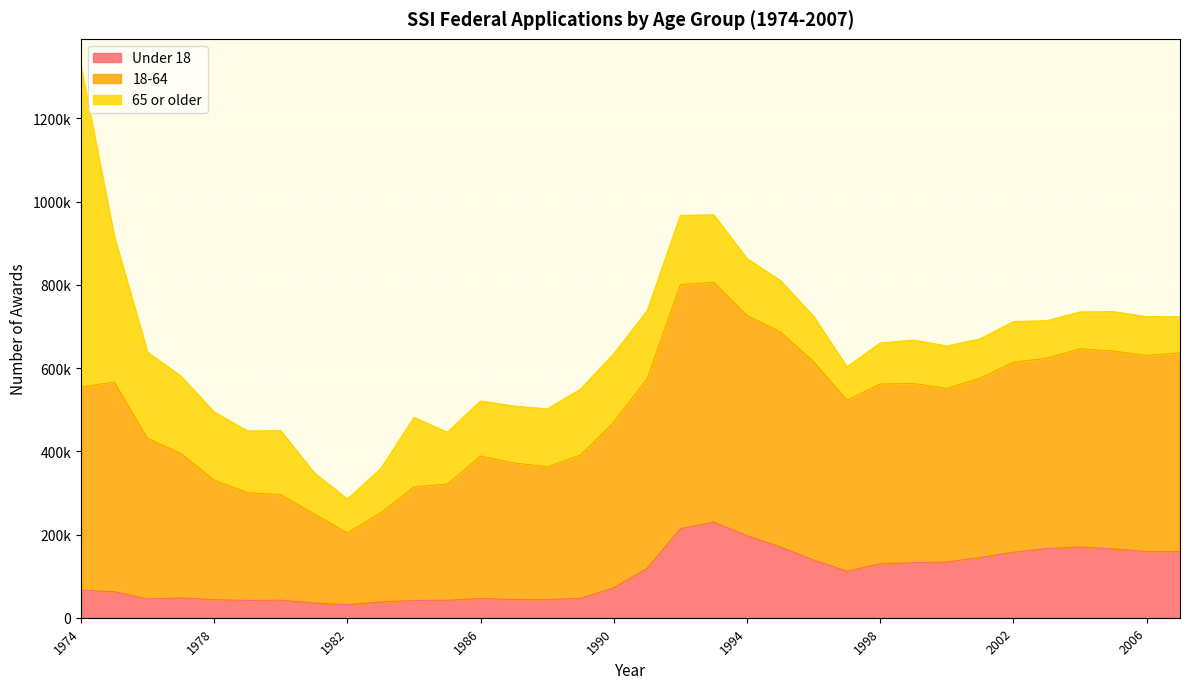

In 18-64, how many points are lower than both neighbors (excluding endpoints)?

5